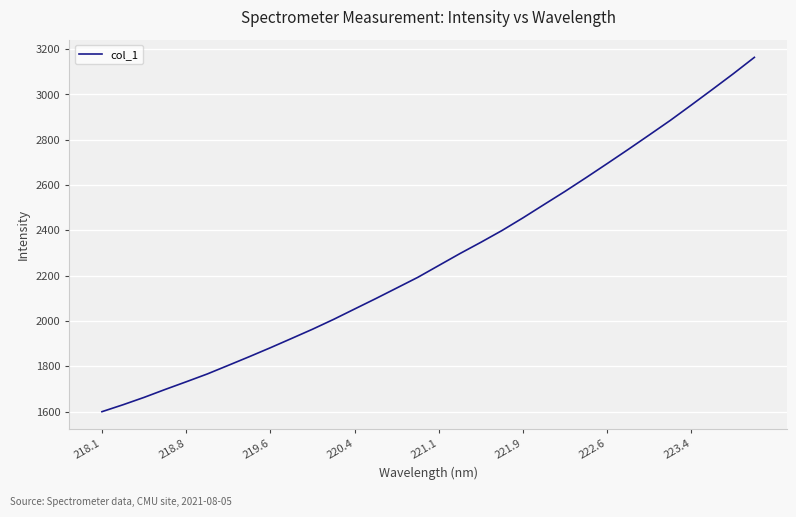

Does the chart have visible grid lines?

Yes